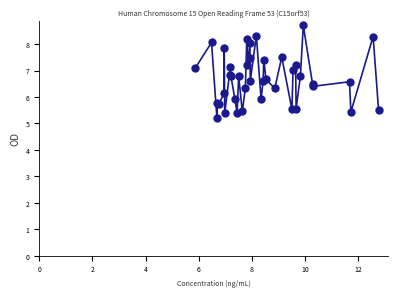

What is the minimum value shown in the chart?

5.2